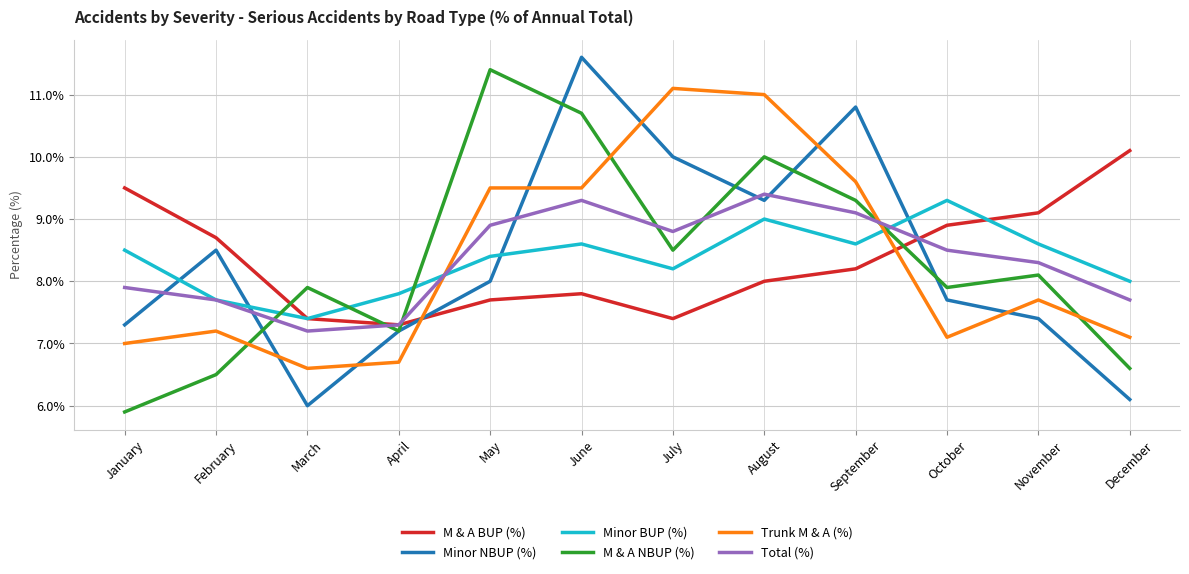

True or false: Minor BUP (%) has a value of 8.6 at September.

True